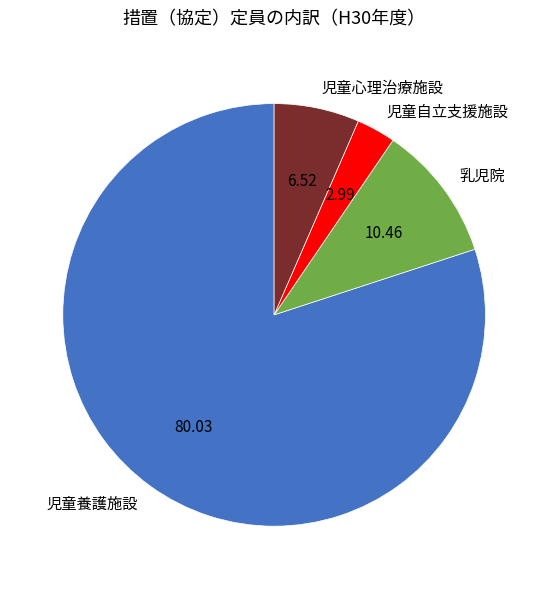

Does 児童養護施設 represent more than half of the total?

Yes